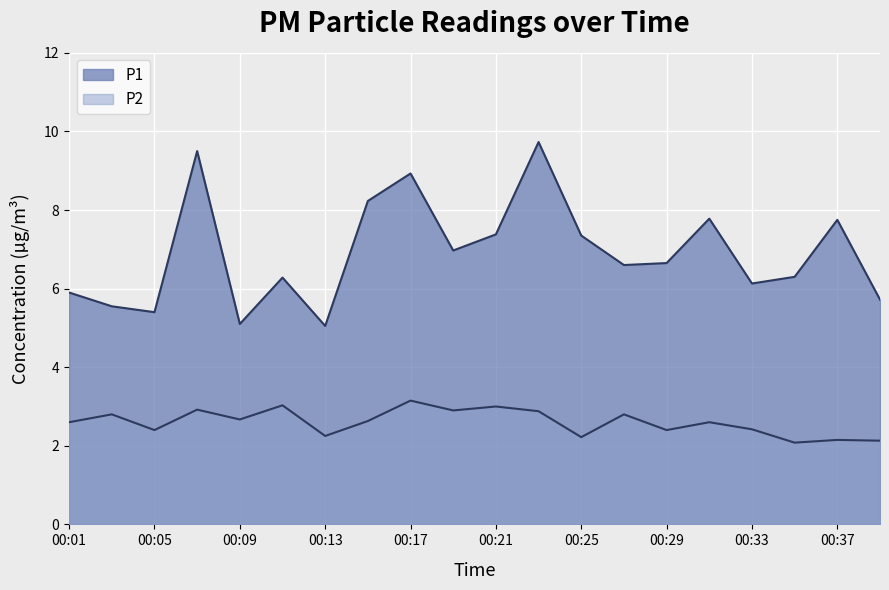

At which category does P1 reach its first local valley?

00:05